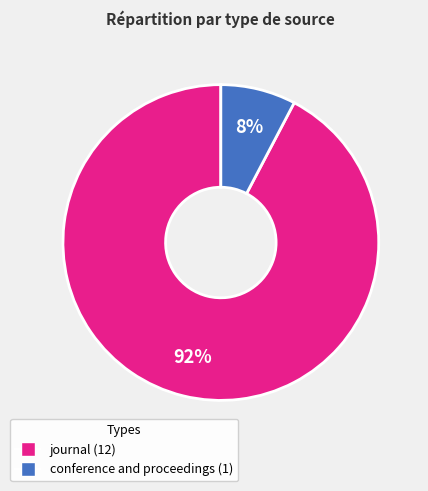

Combined, do conference and proceedings and journal account for over 50%?

Yes